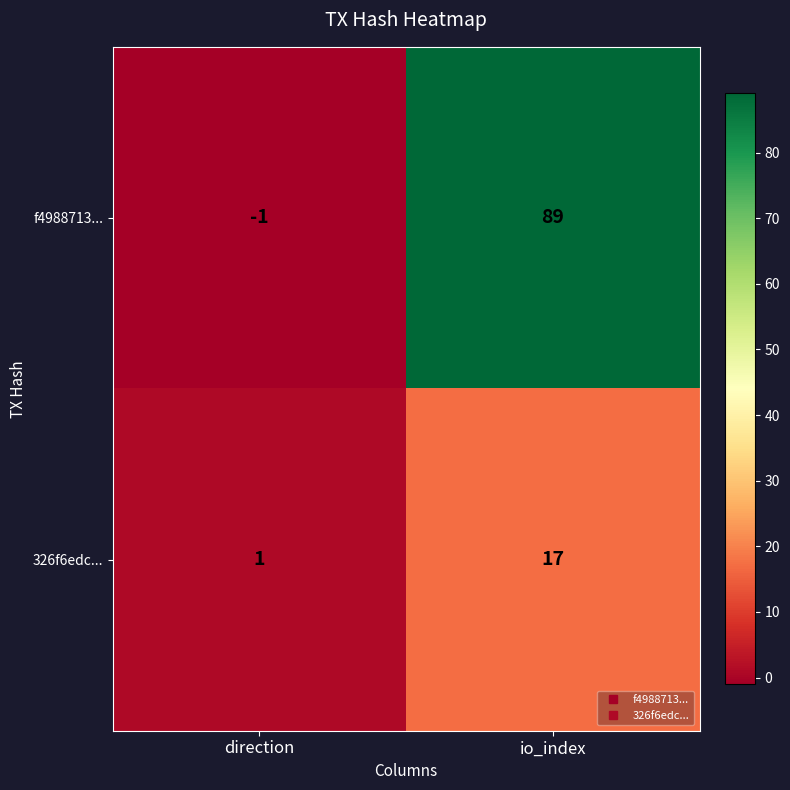

What is the spread (max minus min) of values at io_index?

72